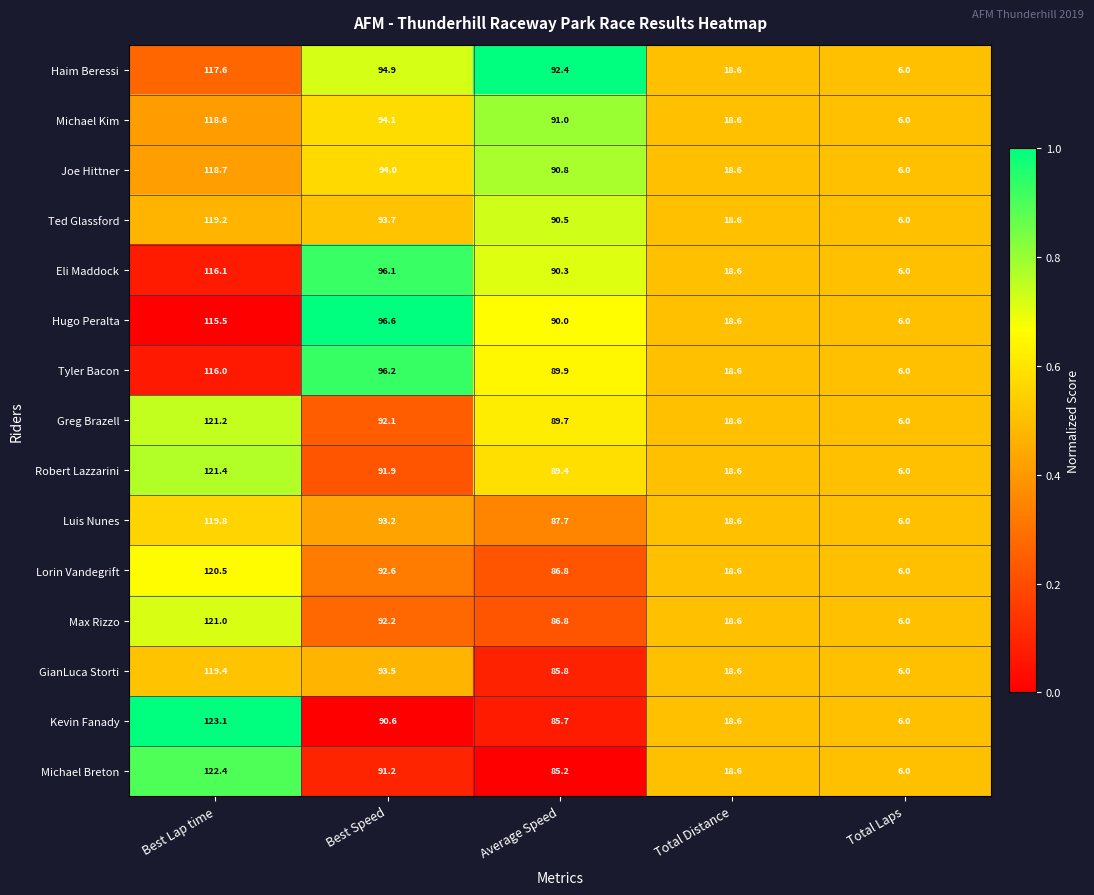

Which label corresponds to the smallest value in the chart?

Total Laps